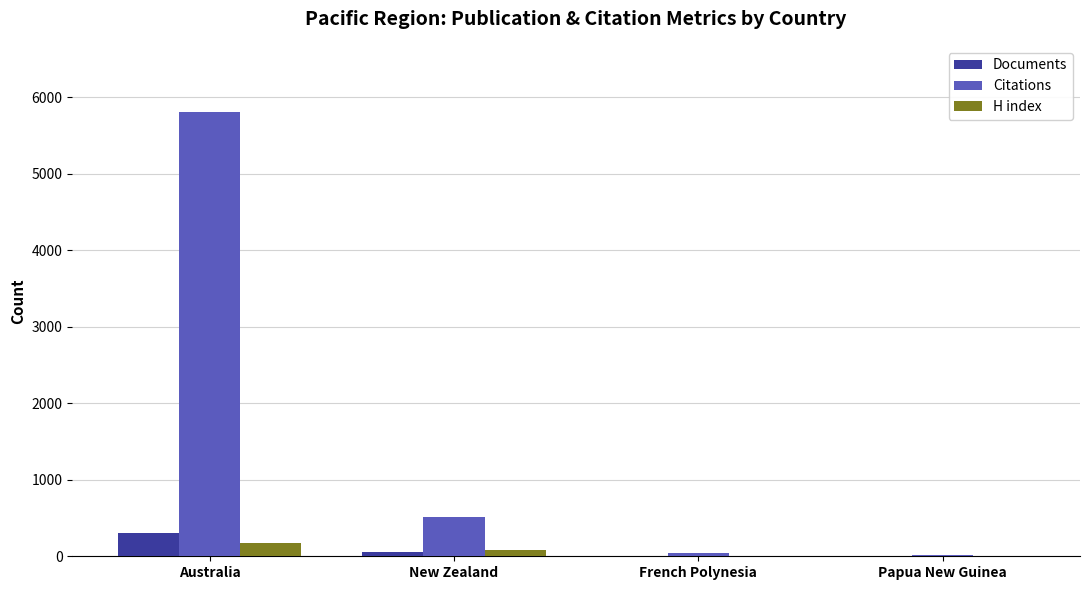

What is the sum of the H index values at French Polynesia and Australia?

184